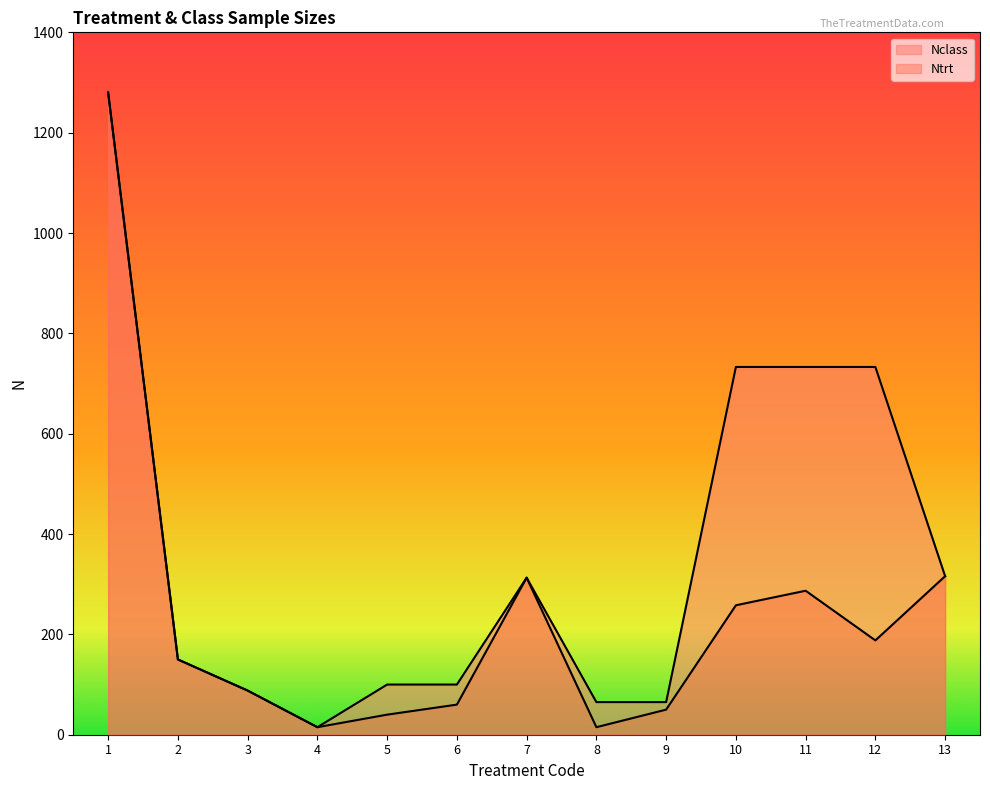

Which series changed the most between 2 and 9?

Ntrt